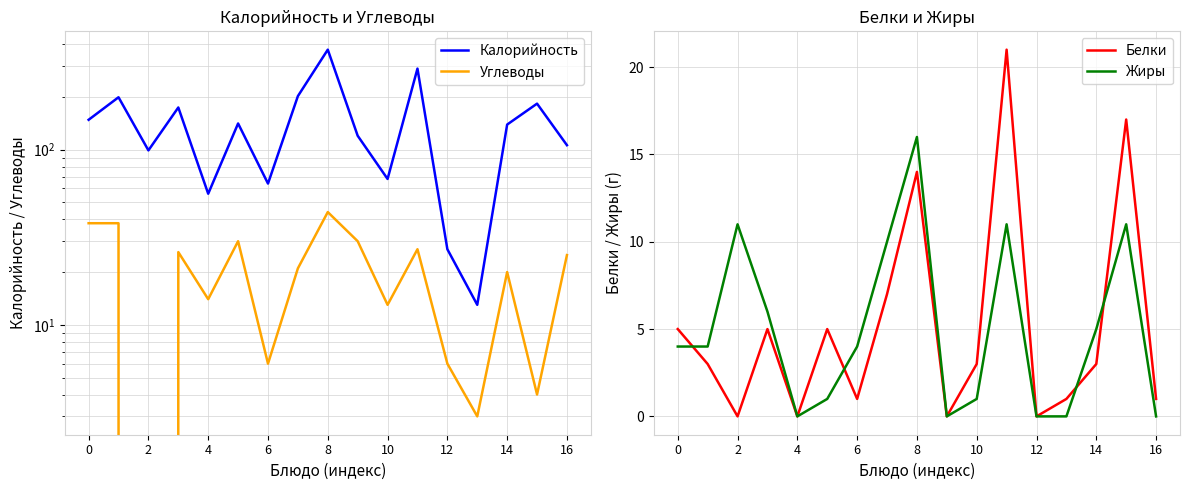

What is the highest value of the Жиры series?

16